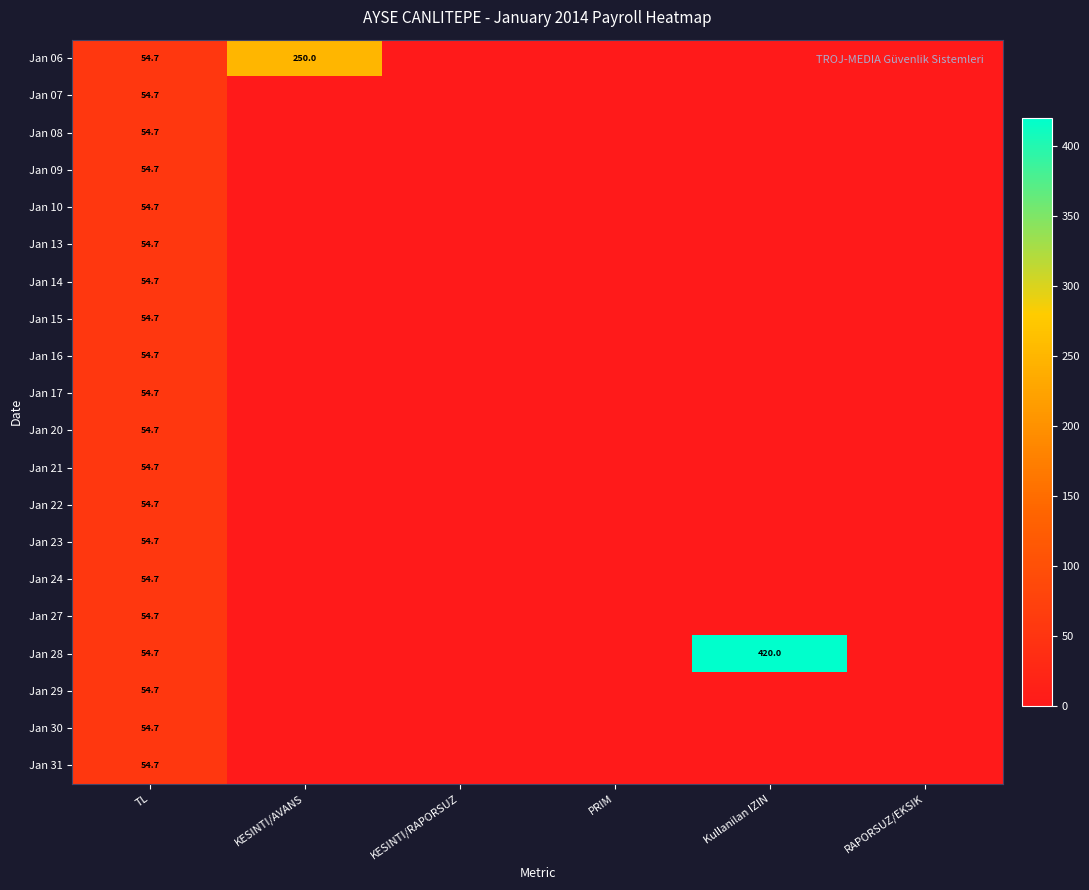

The Jan 29 series shows 0.0 at PRIM. True or false?

True